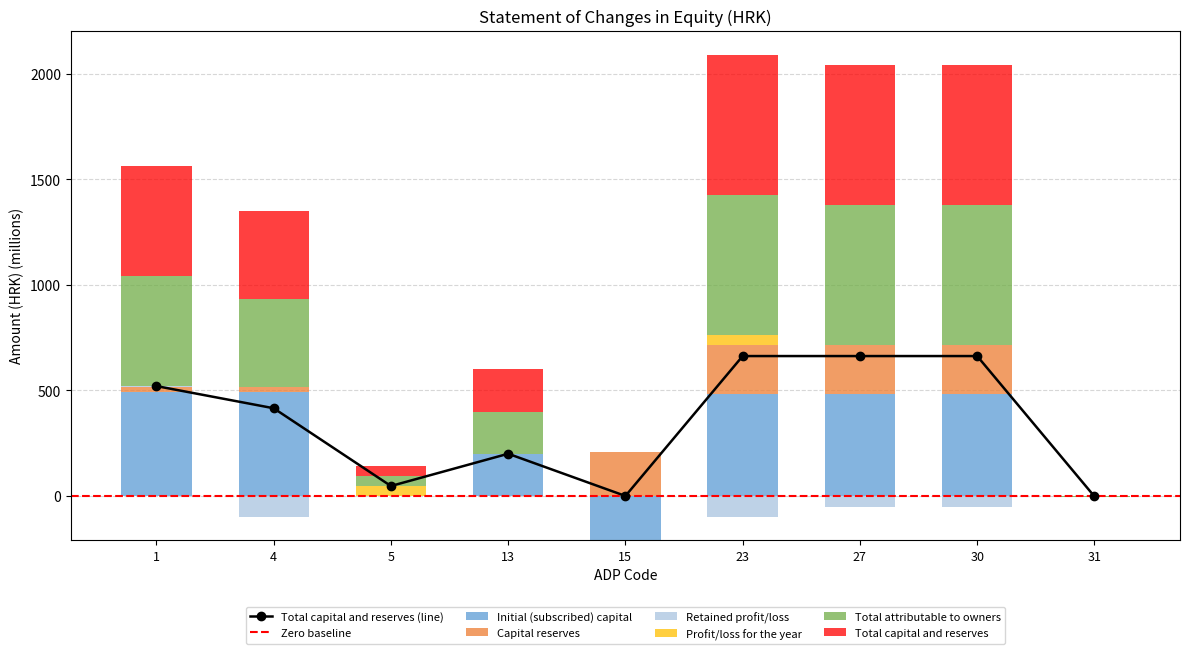

What is the value of the Total attributable to owners bar at the 7th from the left?

662.6